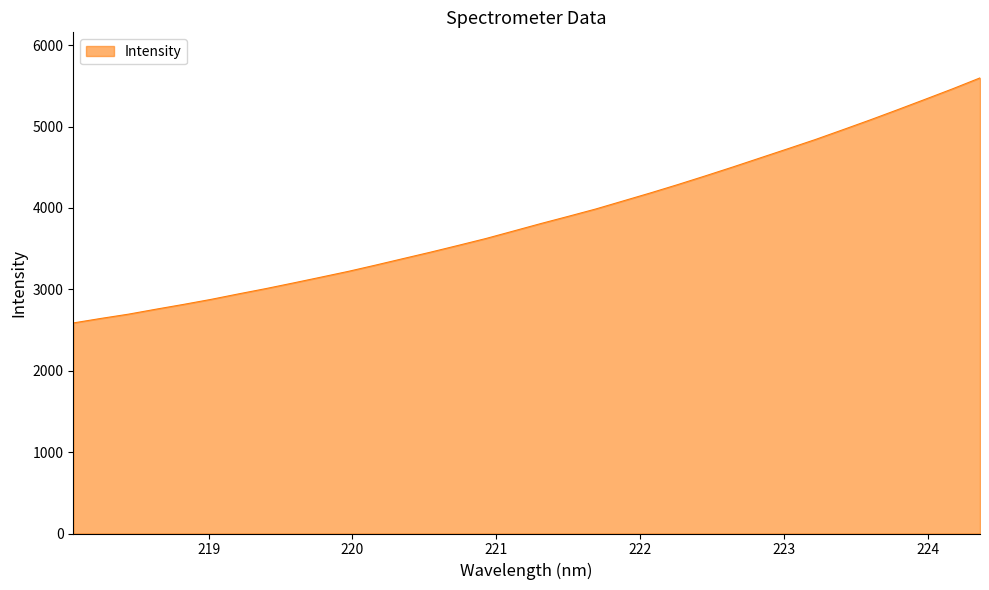

What is the minimum value shown in the chart?

2587.2